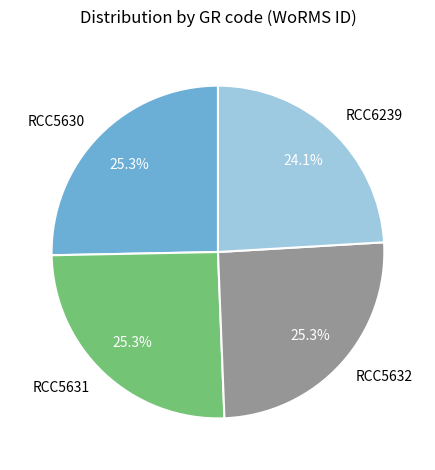

Is RCC5630 the majority of the pie?

No